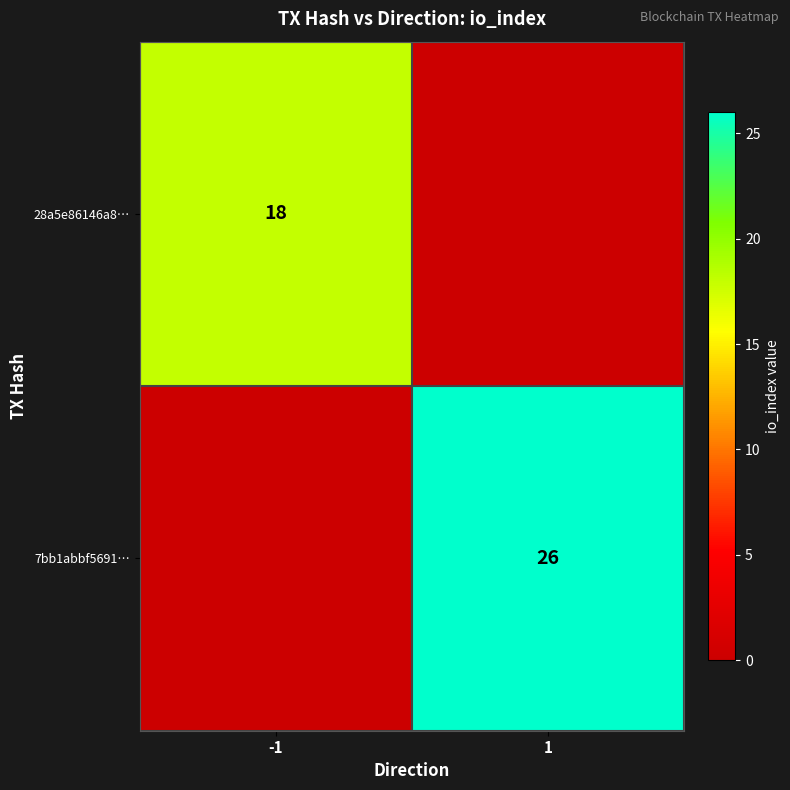

Is it true that 28a5e86146a8… equals 24 at -1?

False